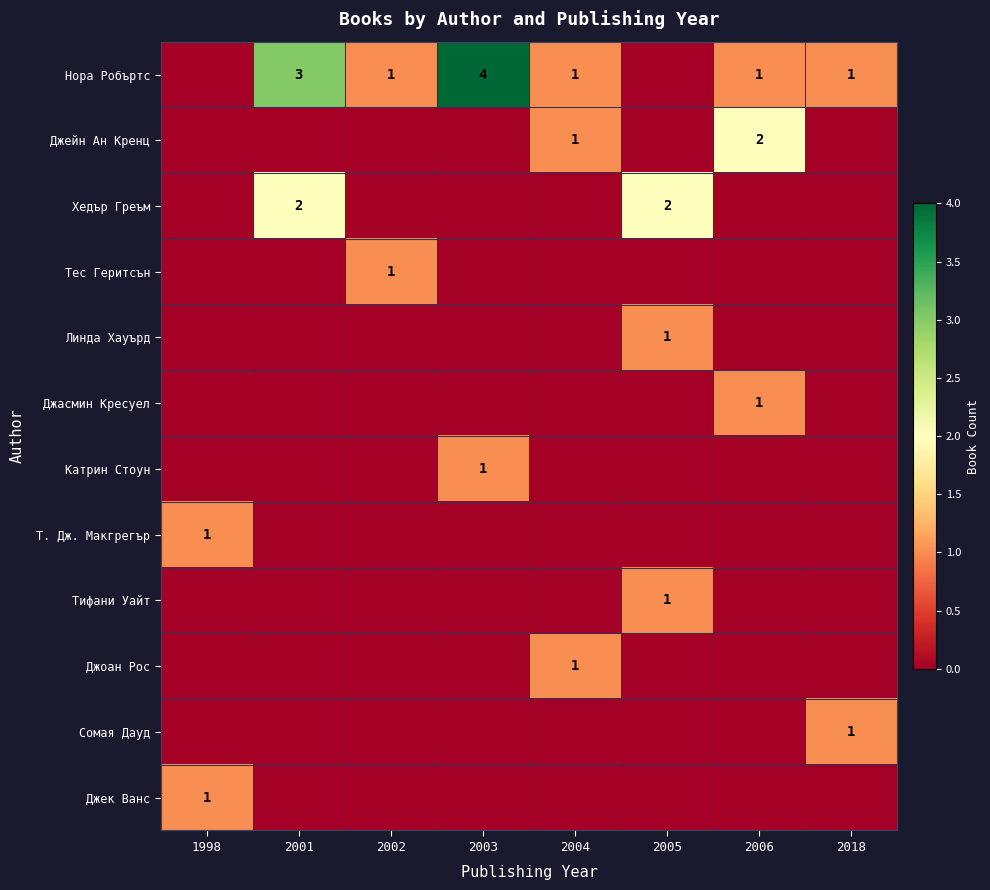

The Катрин Стоун series shows 1 at 2003. True or false?

True